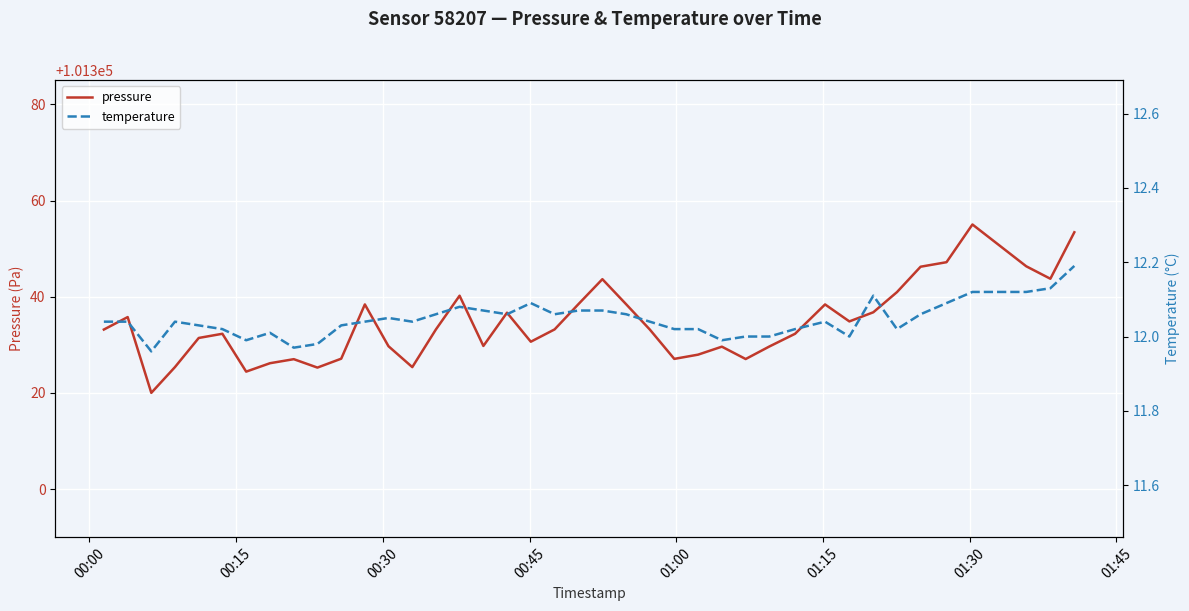

What is the minimum value for pressure?

101320.0